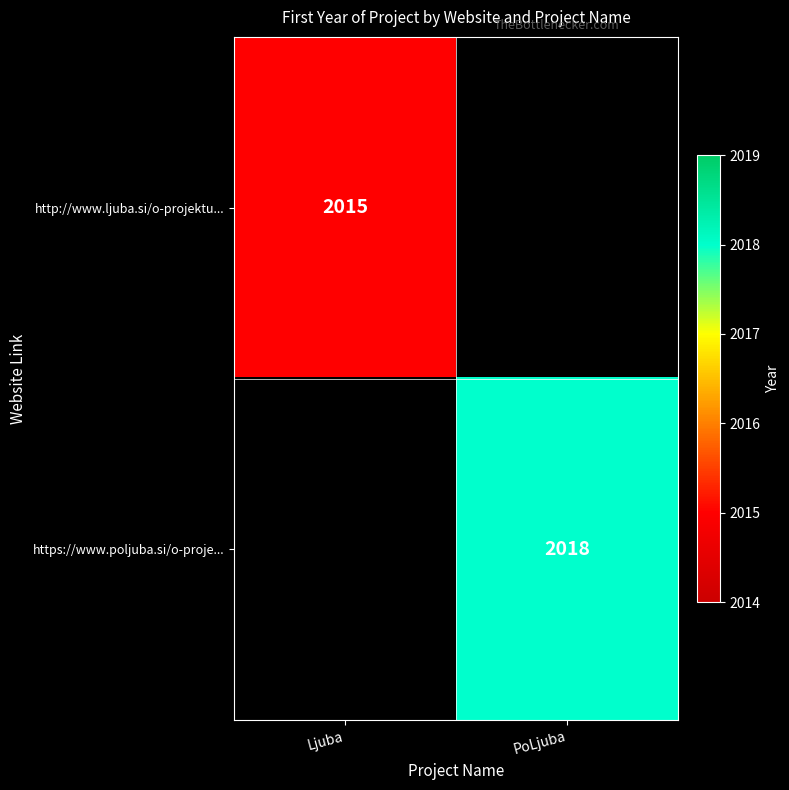

How many data points does each series have?

2